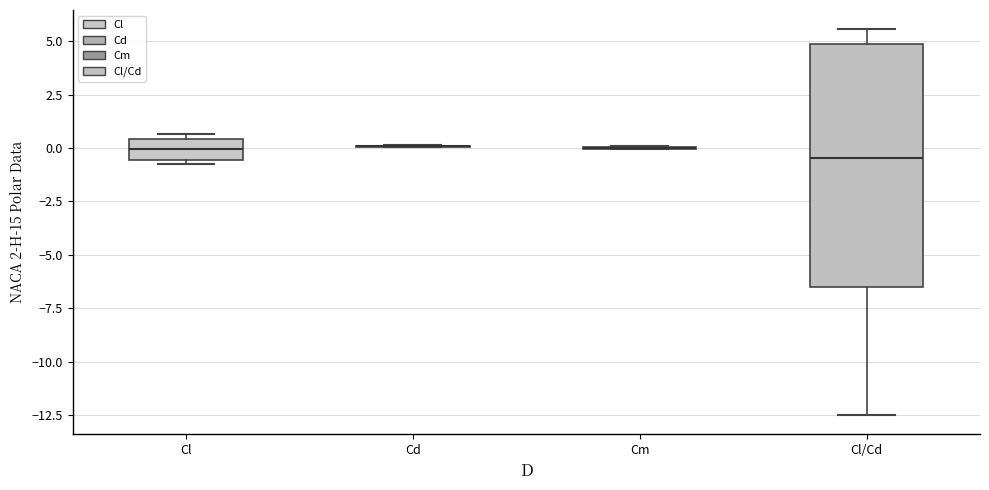

Reading left to right, read every box against the y-axis: the position of its median line, the range the box covers, and the ends of its whiskers. The values are not printed on the chart, so give them approximately, as read against the axis.

Cl: median 0.0, box -0.5 to 0.5, whiskers -1.0 to 0.5 (just above the box's upper edge)
Cd: box collapsed to a line at 0.0, whiskers 0.0 to 0.0
Cm: box collapsed to a line at 0.0, whiskers 0.0 to 0.0
Cl/Cd: median -0.5, box -6.5 to 5.0, whiskers -12.5 to 5.5